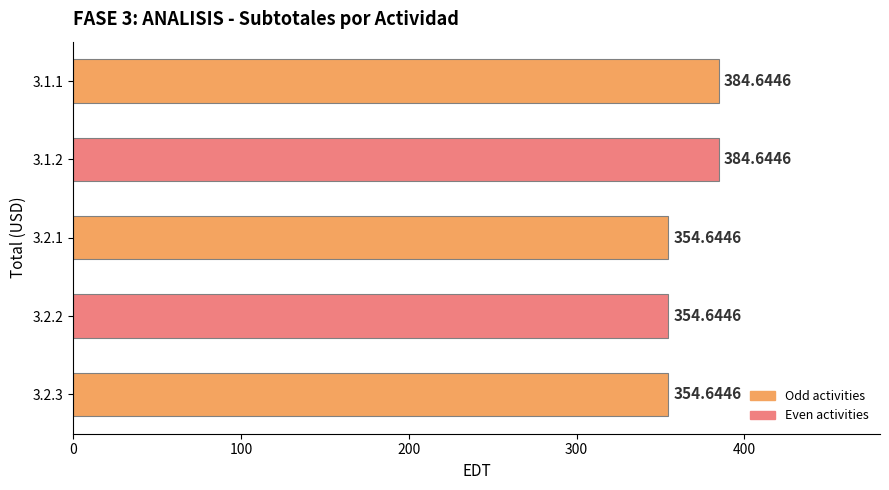

What is the difference between the second highest and second lowest values?

30.0